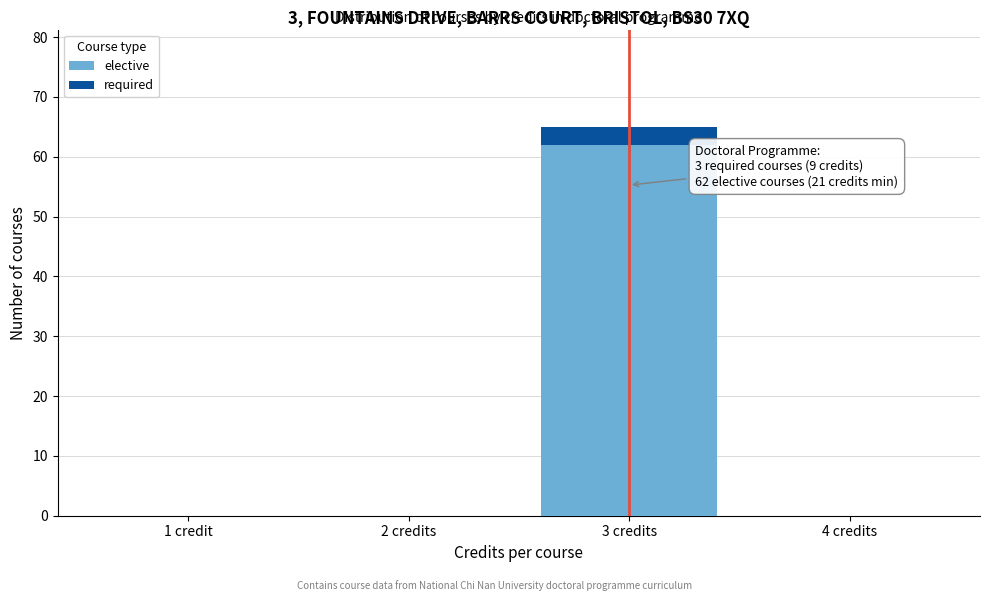

Reading right to left, what are the values for elective?

4 credits=0	3 credits=62	2 credits=0	1 credit=0